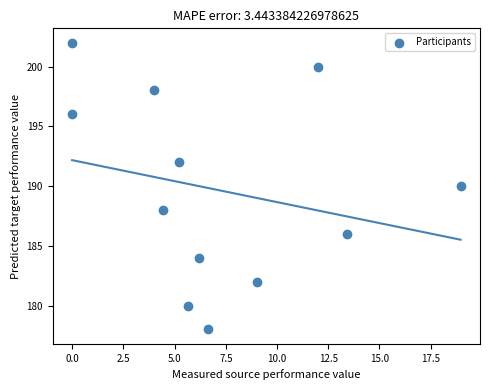

What is the average Y value?

190